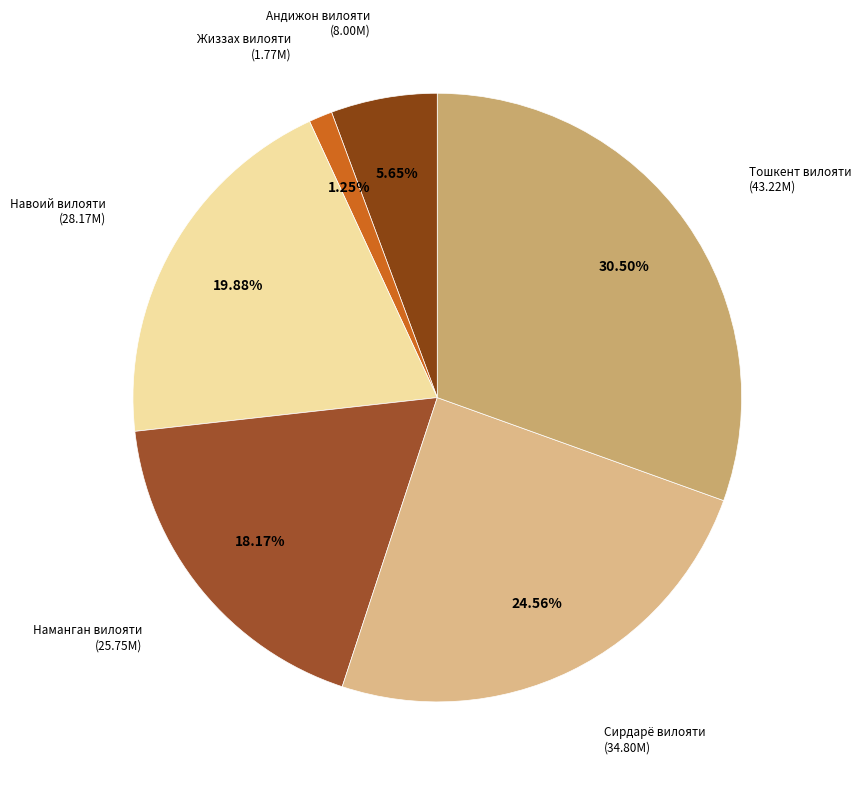

Which has a higher value, Андижон вилояти or Навоий вилояти?

Навоий вилояти